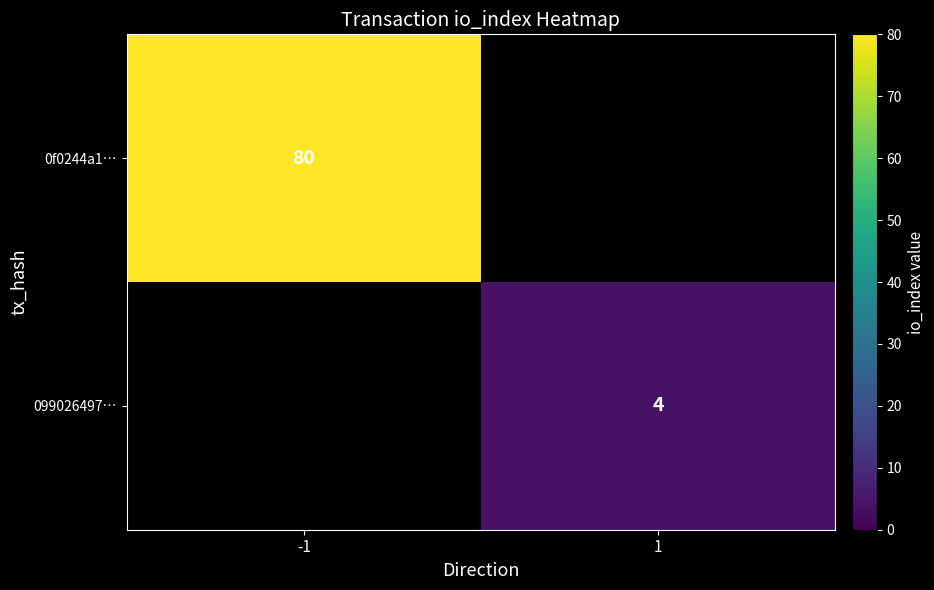

Is it true that 099026497… equals 4 at 1?

True